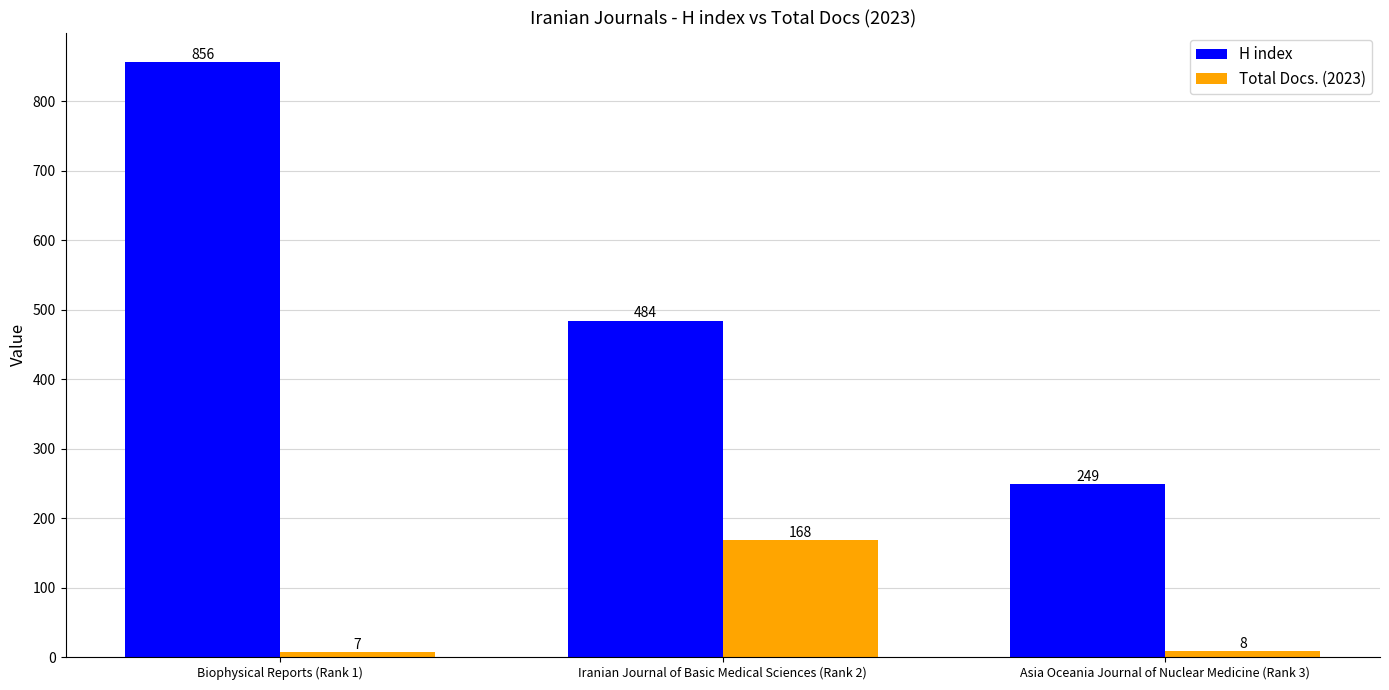

How many data points does each series have?

3